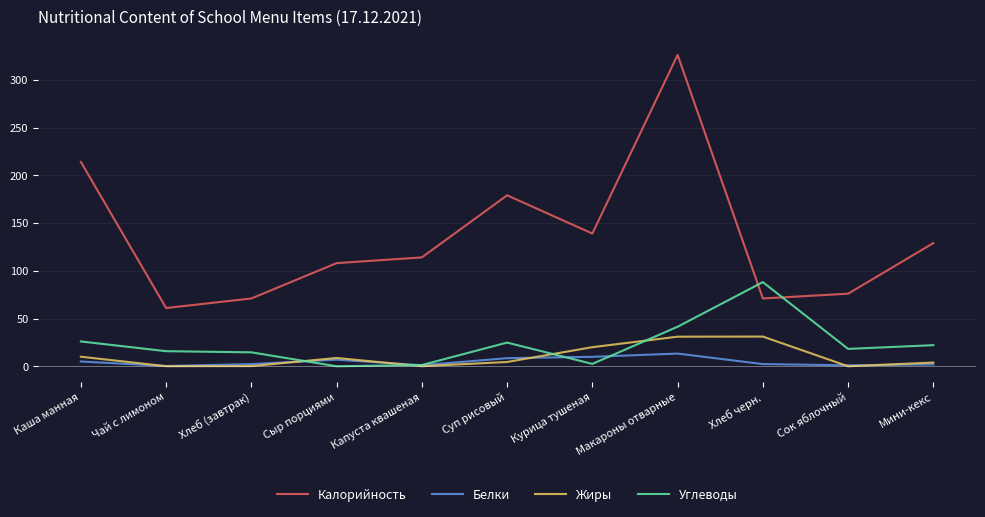

What is the difference between the highest and lowest values at Курица тушеная?

136.5